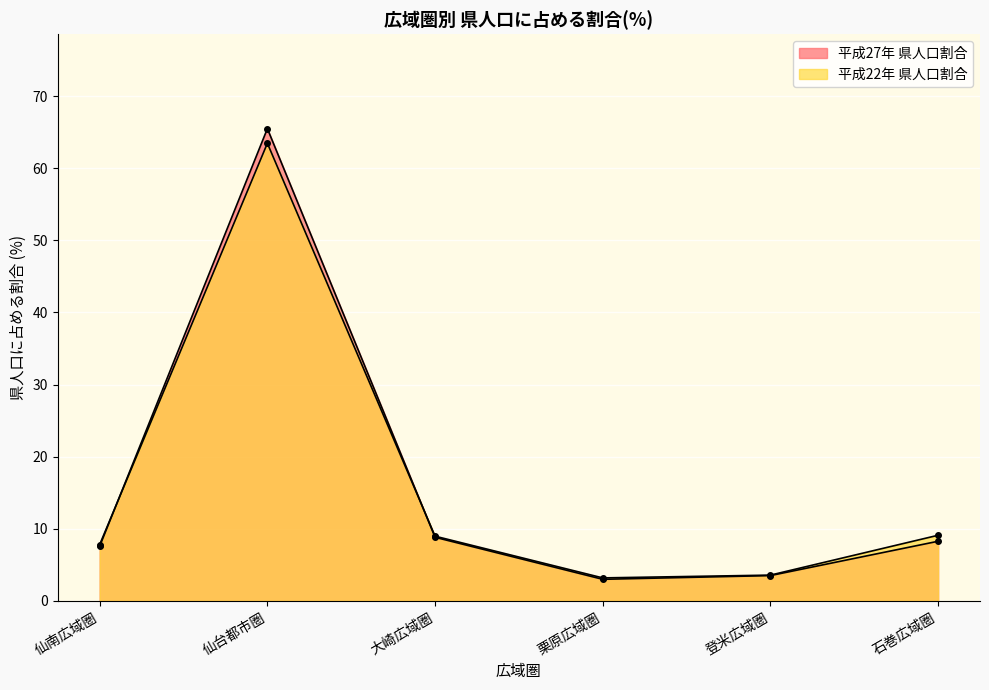

At which label does 平成27年 県人口割合 first exceed 8?

仙台都市圏